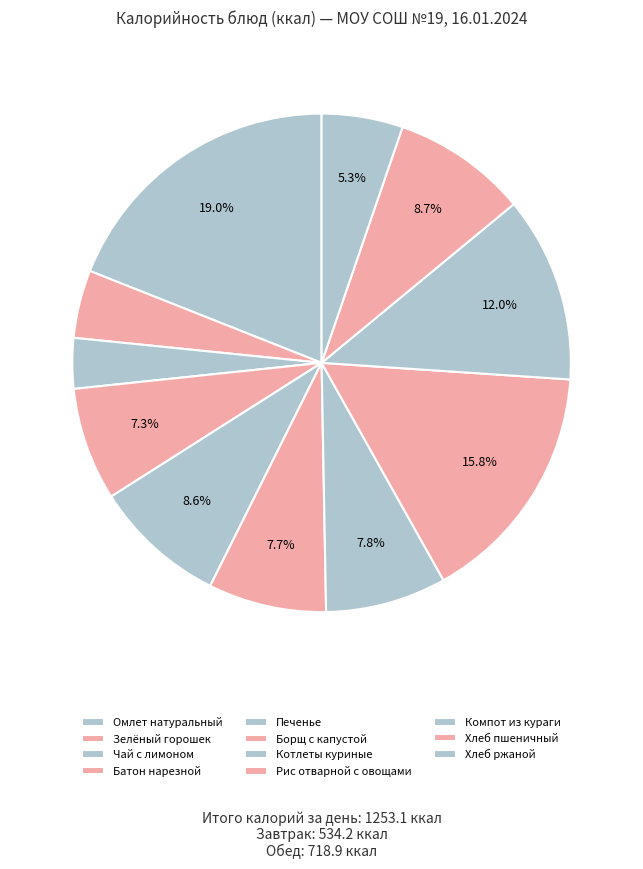

What portion of the pie excludes Котлеты куриные?

92.2%